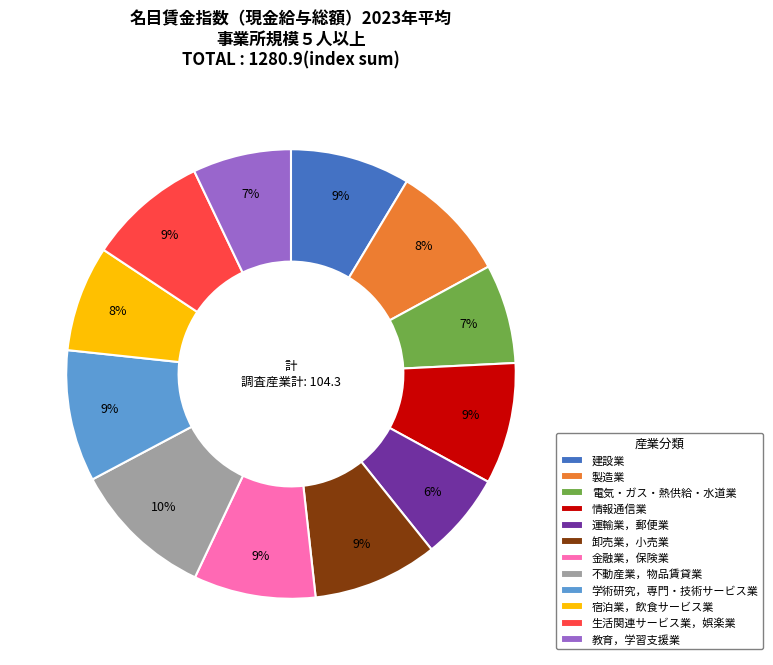

Does any single category account for the majority?

No